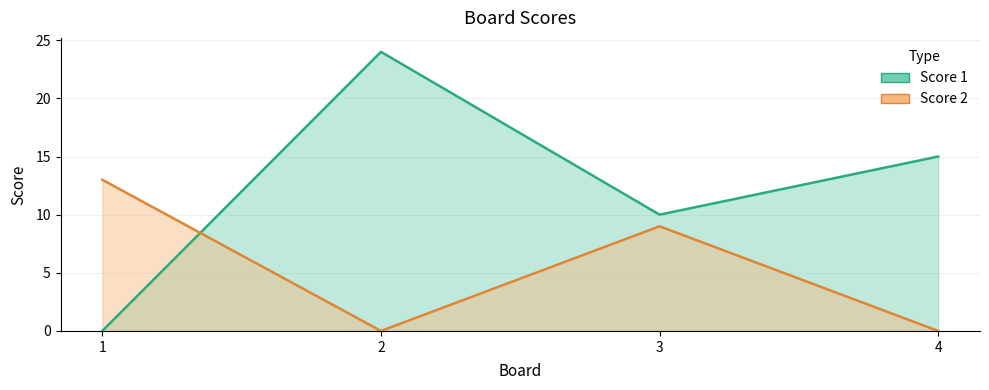

At how many categories does at least one series exceed 2?

4